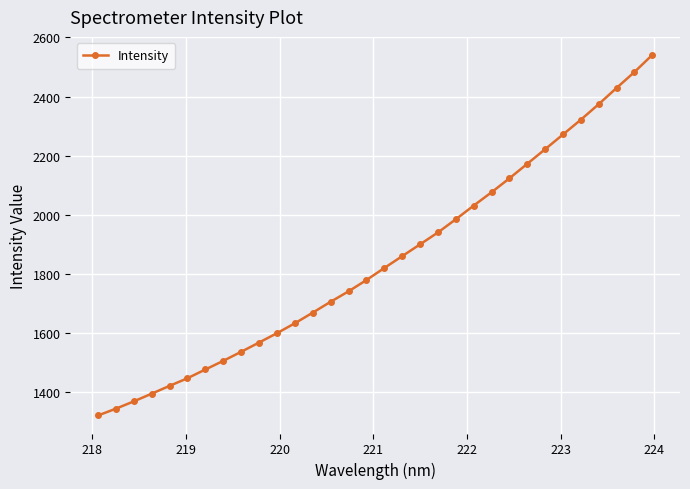

What is the value of the 17th point from the left?

1820.0